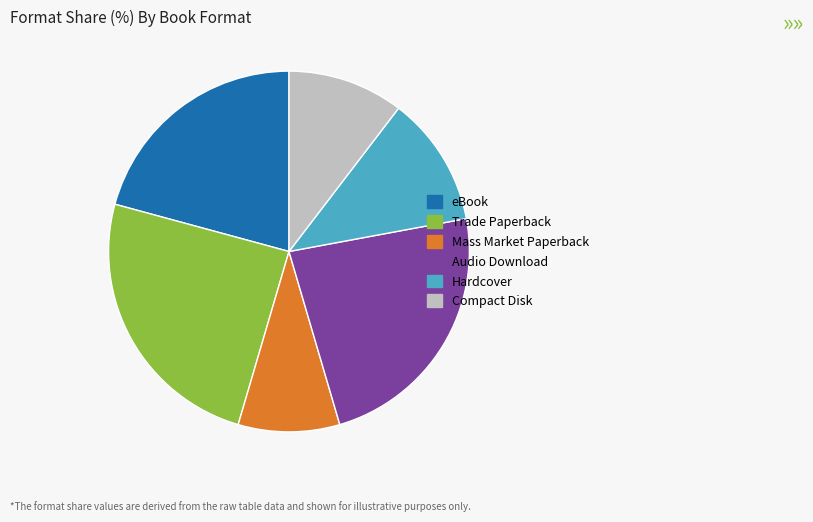

Between eBook and Compact Disk, which is larger?

eBook